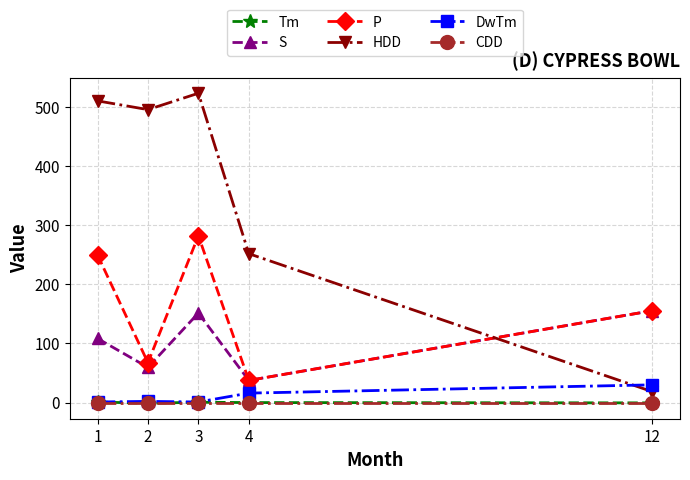

Which category has the lowest value in the P series?

4